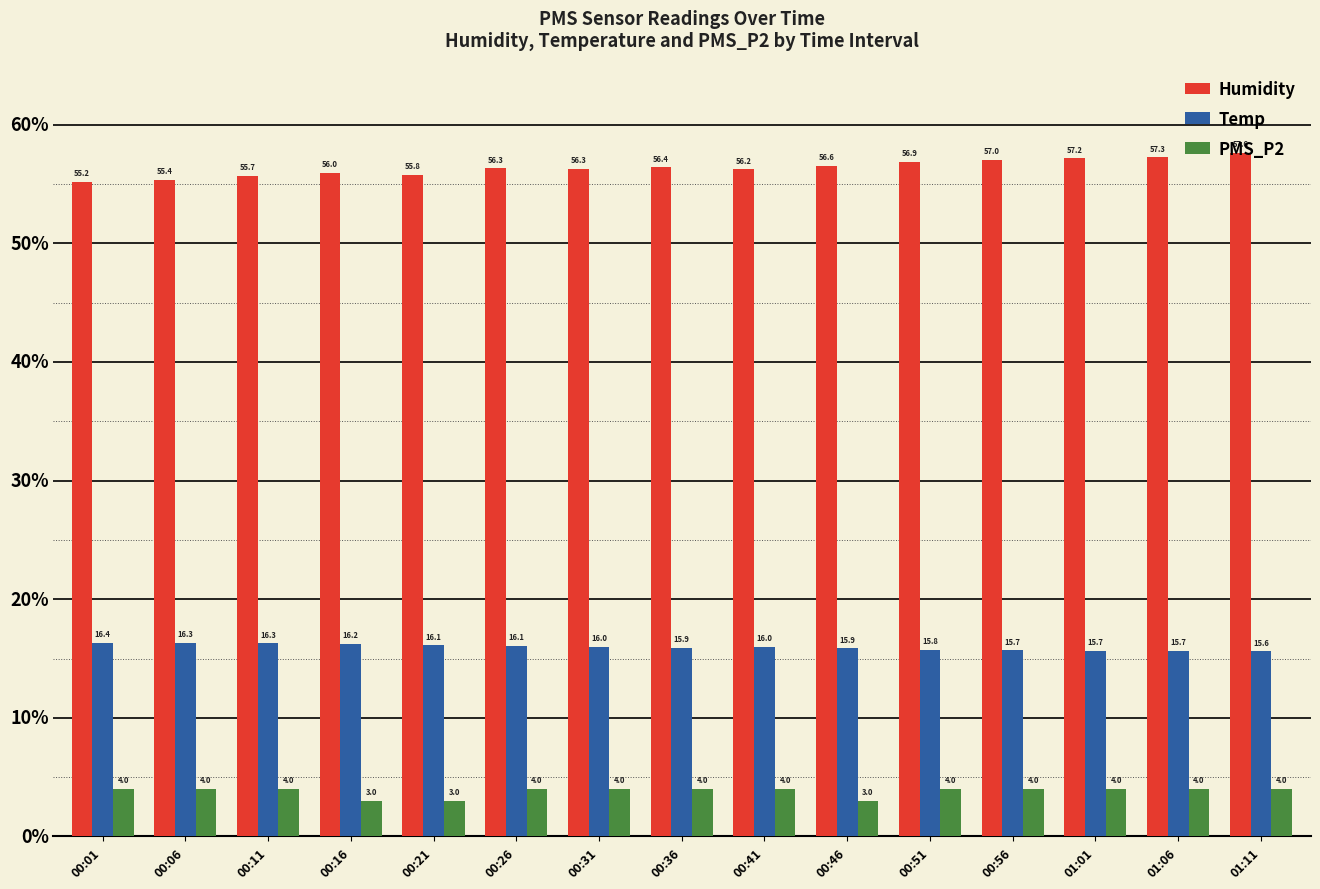

Which series has the largest range (max minus min)?

Humidity